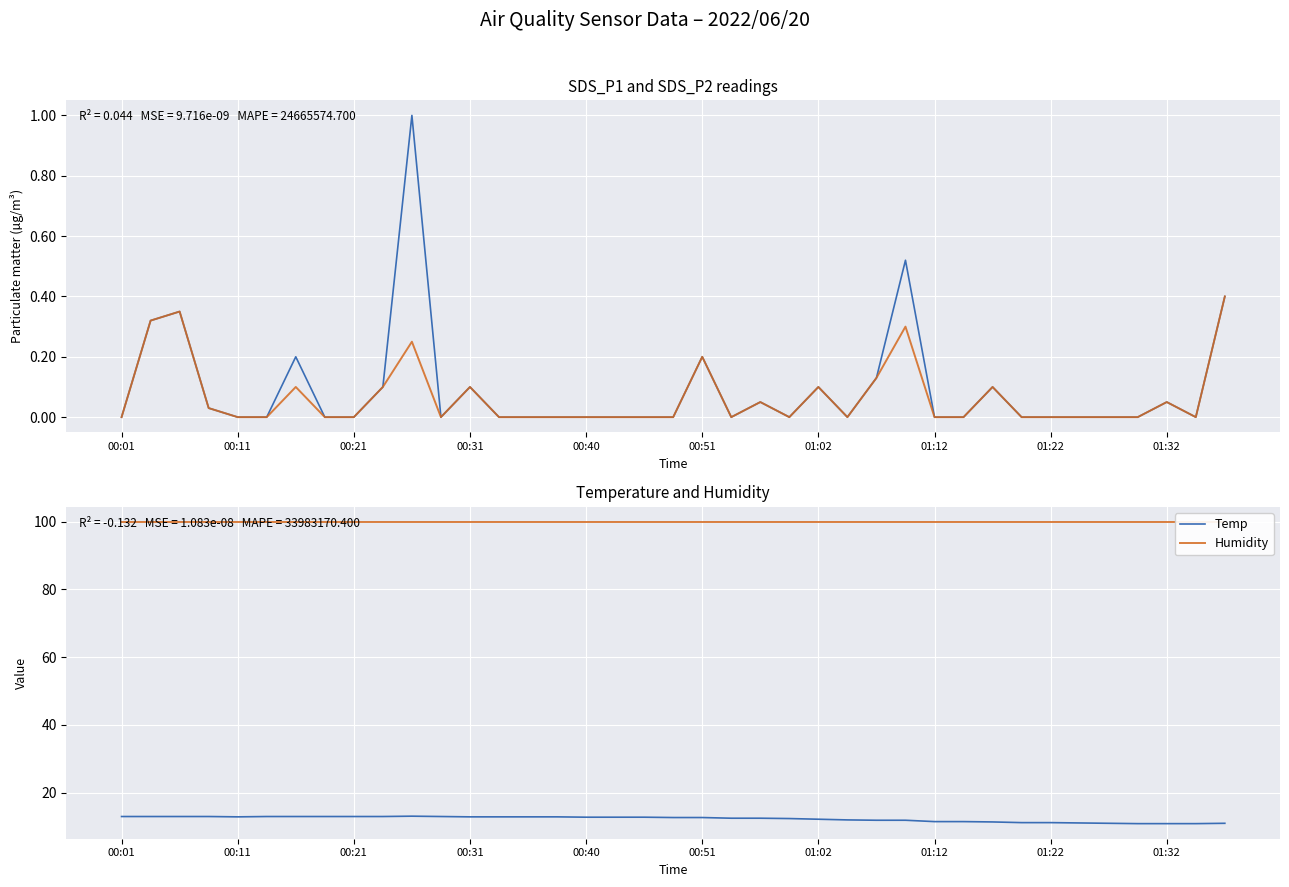

What is the value of the Humidity point at the 26th from the left?

99.9